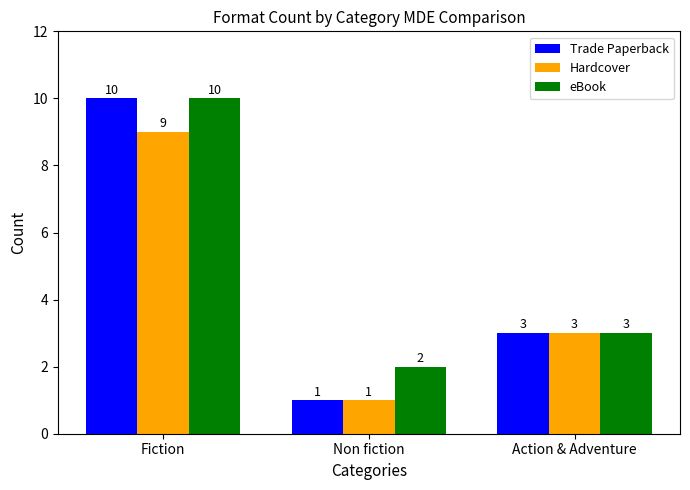

At which label does Hardcover first exceed 3?

Fiction